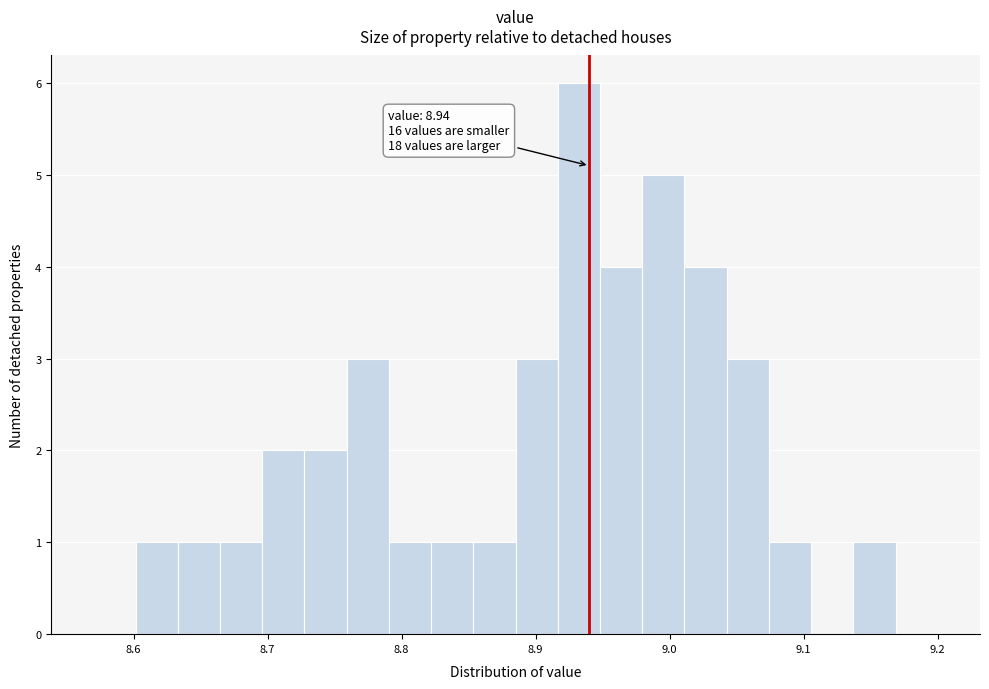

Read against the x-axis, roughly where is the centre of the tallest bar?

8.93